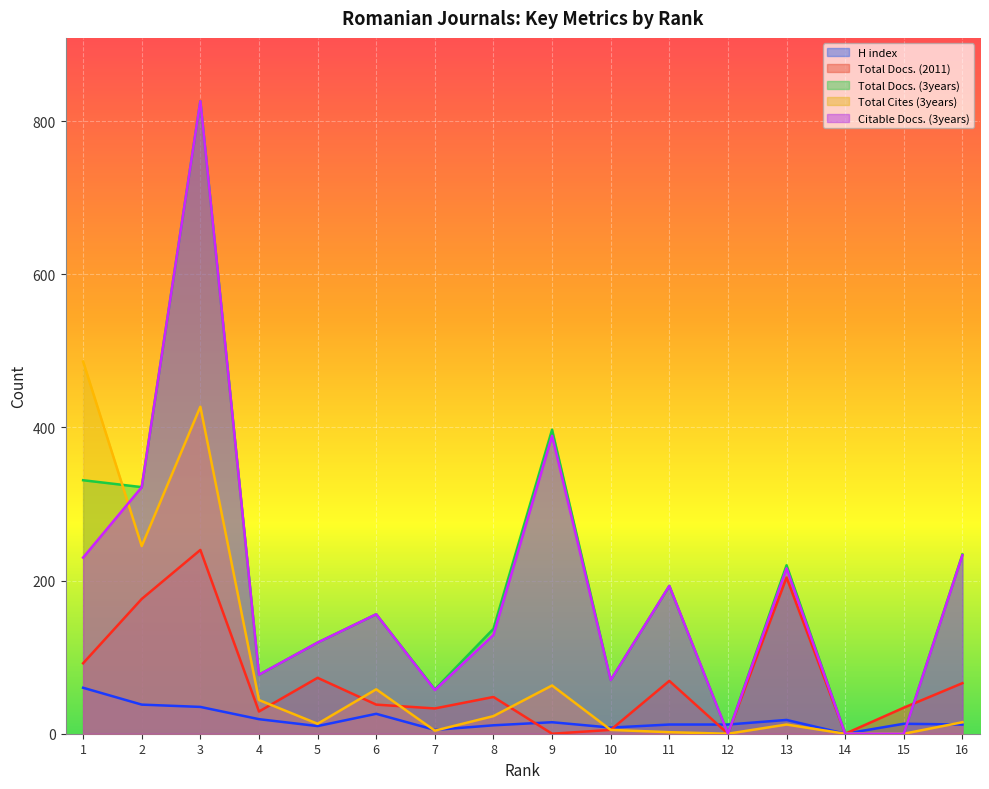

What is the sum of all Total Docs. (2011) values?

1107